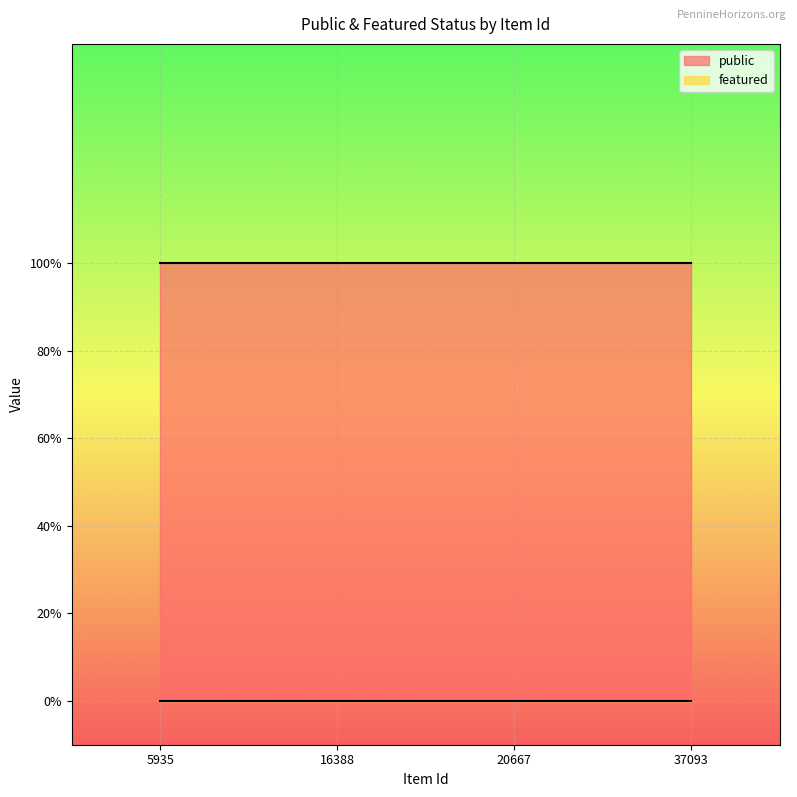

List the series in order of their peak value, highest first.

public, featured